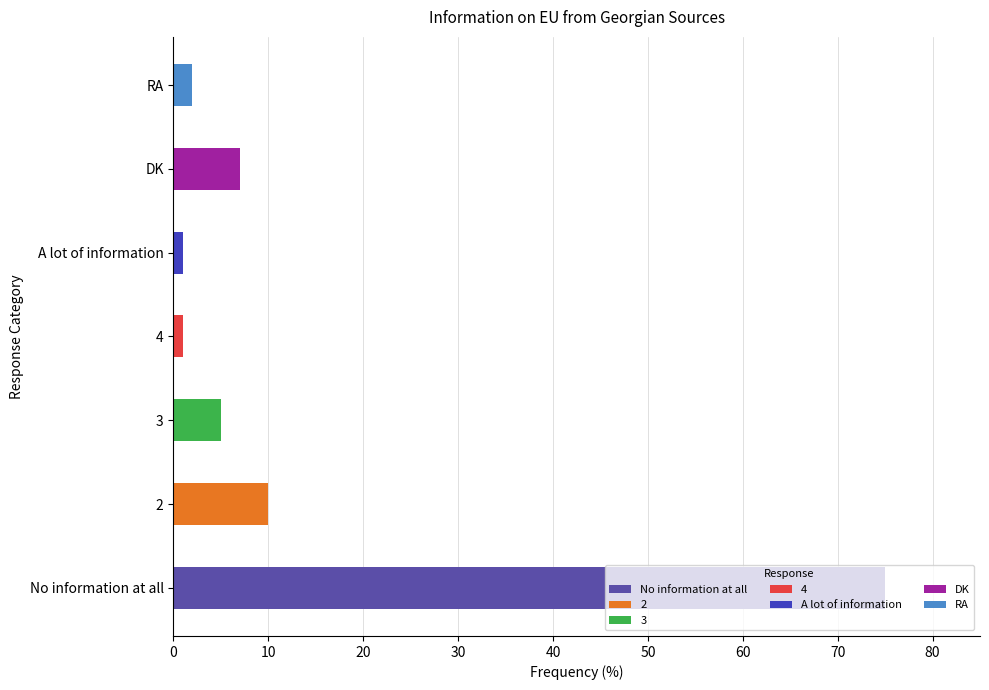

What is the difference between the maximum and second lowest values?

74